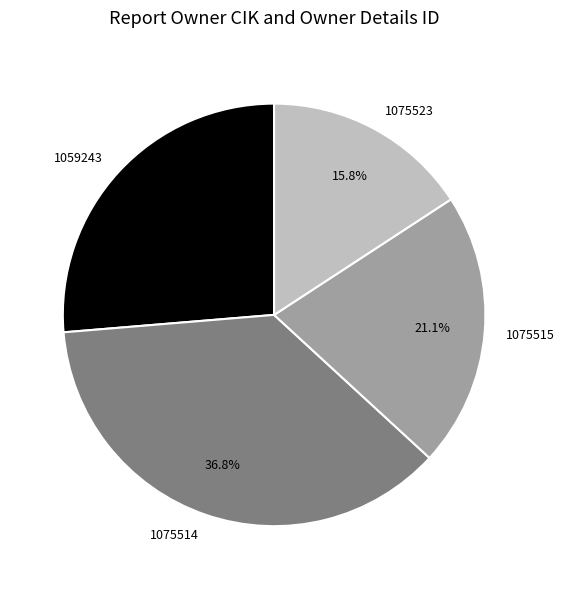

True or false: 1075515 accounts for 21% of the total.

True